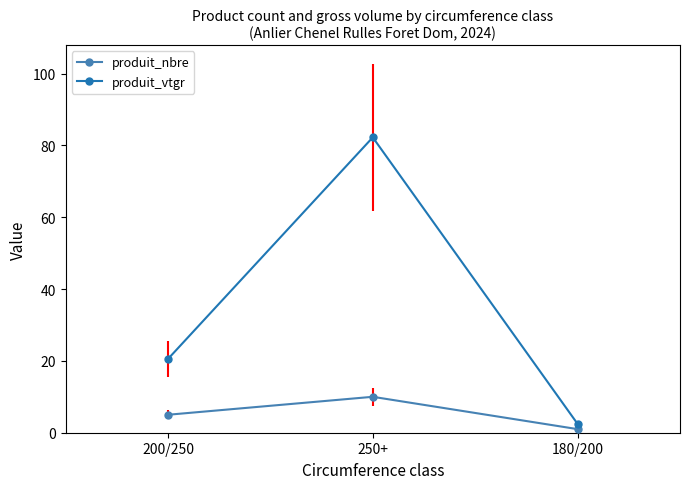

What is the spread (max minus min) of values at 180/200?

1.5